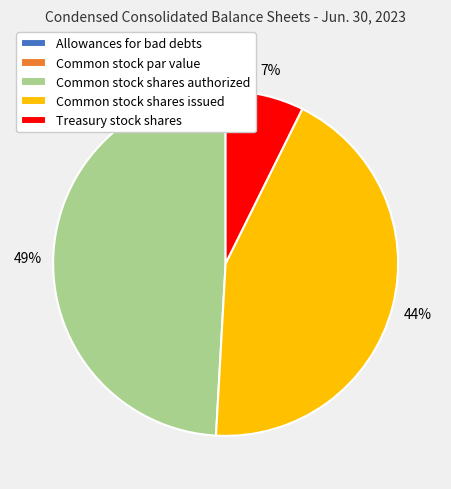

The Common stock shares issued slice represents 44% of the pie. True or false?

True